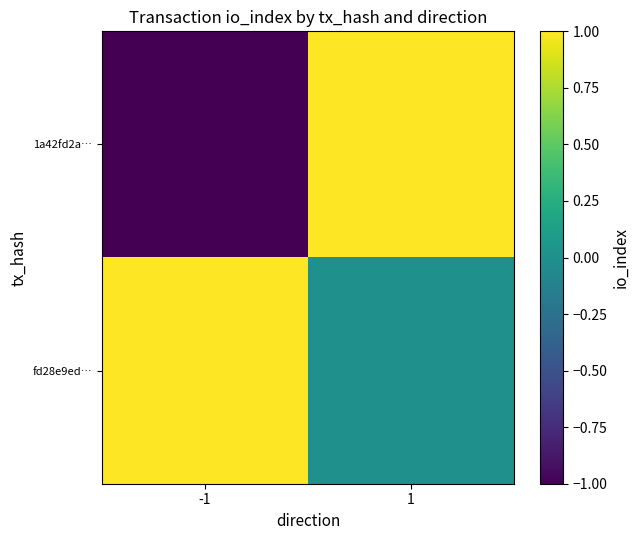

Reading right to left, list all the values displayed in this chart.

1a42fd2a…: 1=1	-1=-1
fd28e9ed…: 1=0	-1=1